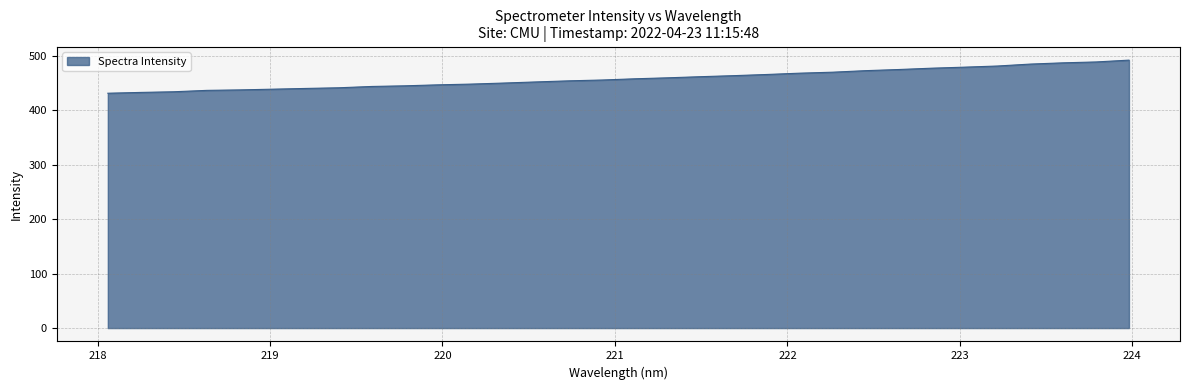

What is the difference between the maximum and minimum values?

60.7